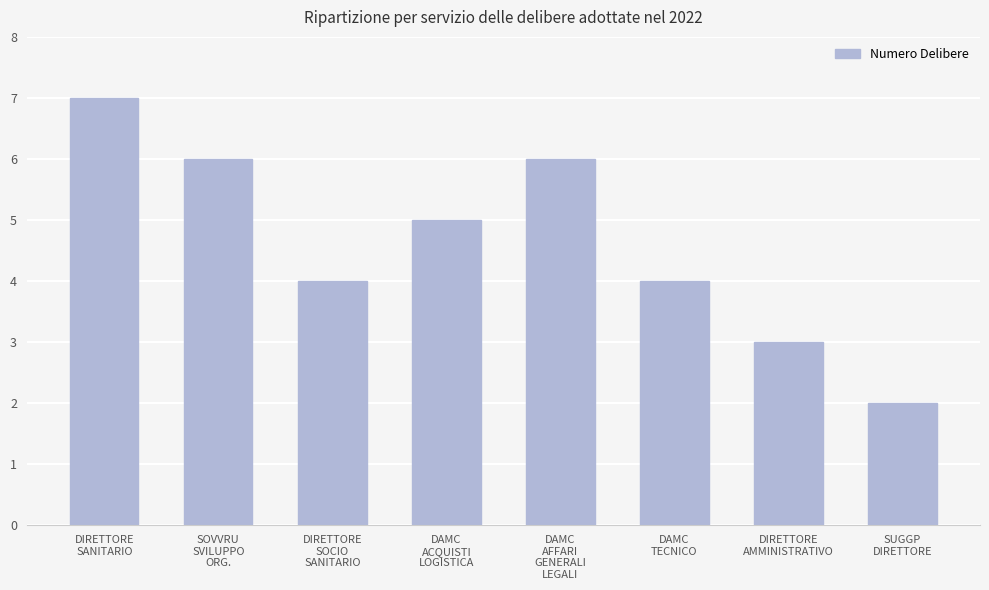

What is the sum of all values?

37